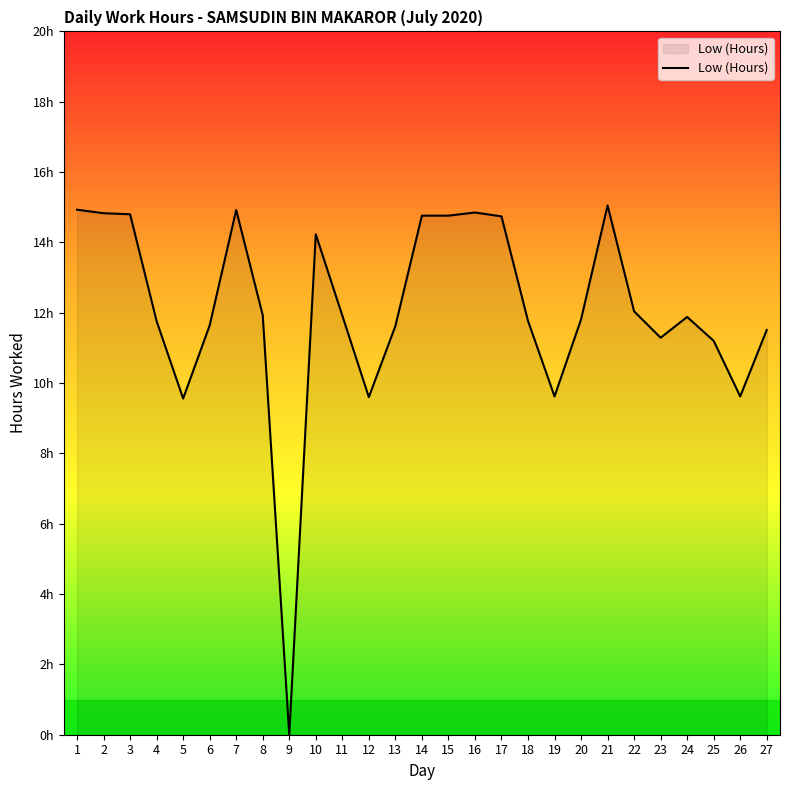

Approximately how many times larger is the value at 3 compared to 19?

1.5